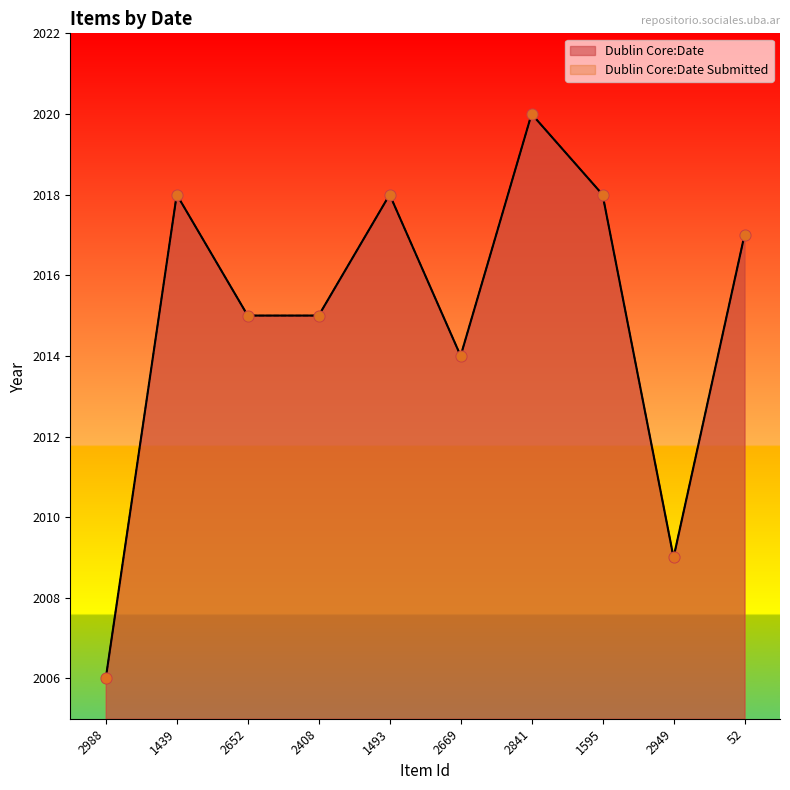

What are all the series names shown in the legend?

Dublin Core:Date, Dublin Core:Date Submitted